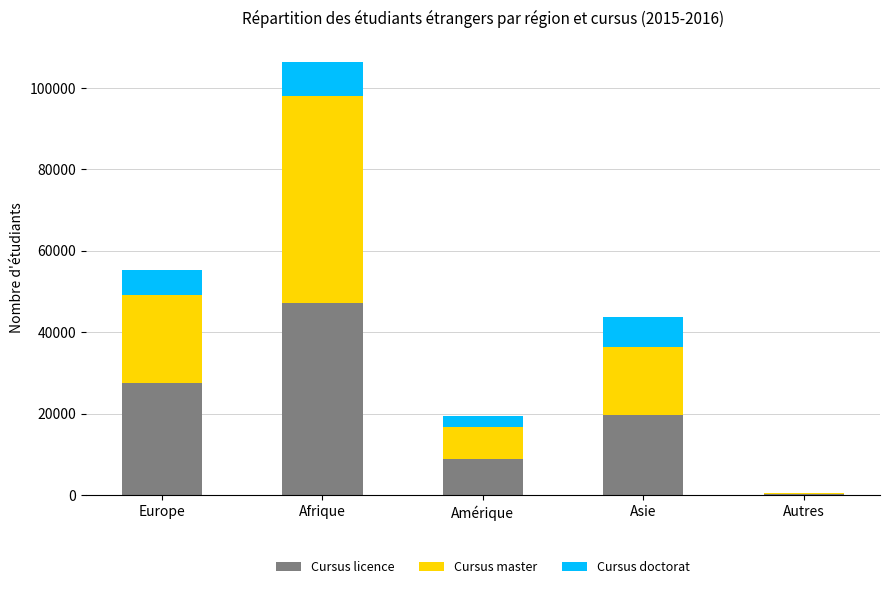

At which label does Cursus licence reach its peak?

Afrique